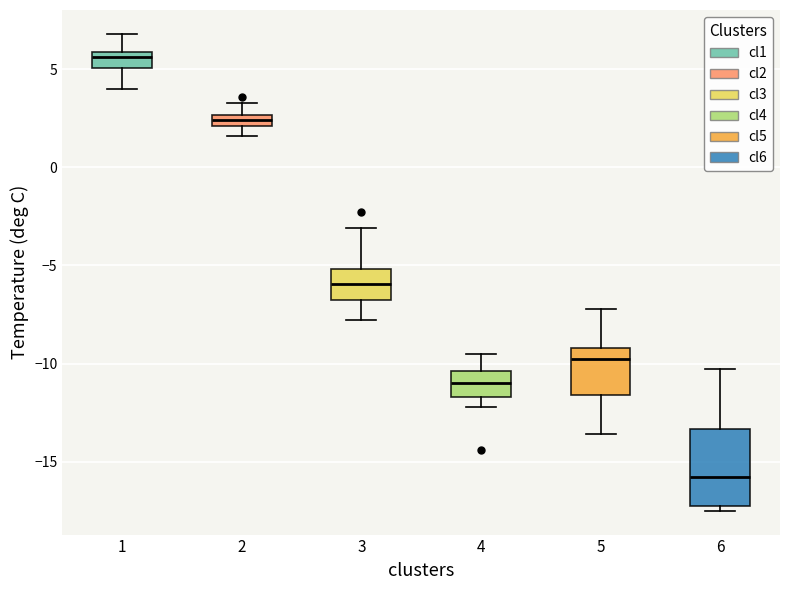

Which box's median line is the highest?

1